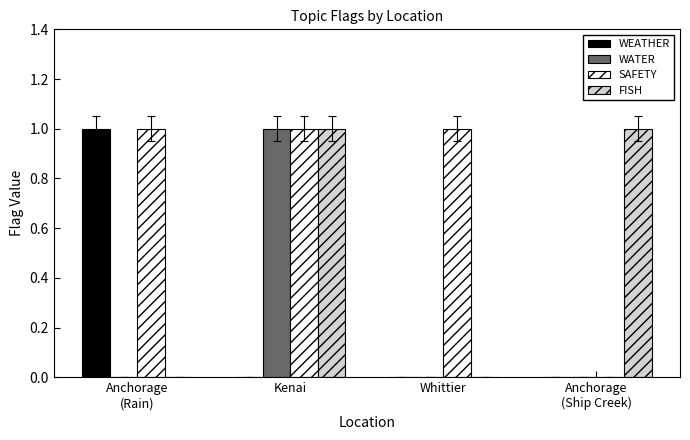

True or false: WATER has a value of 1 at Anchorage
(Ship Creek).

False